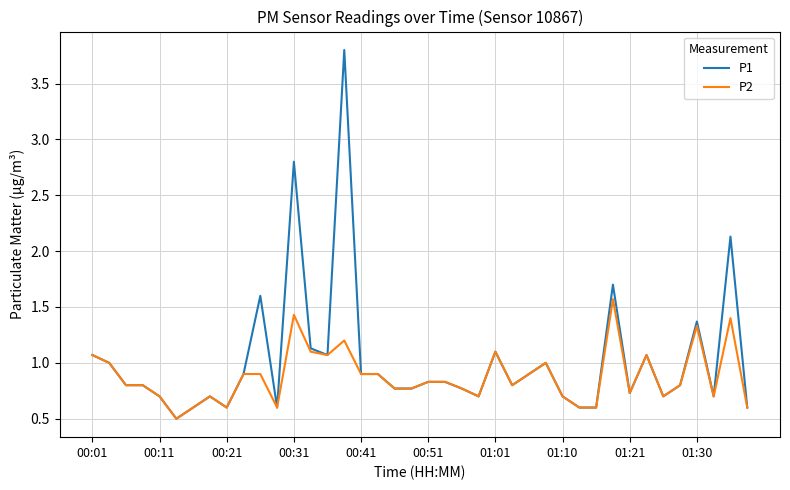

Rank the series by their average value, from highest to lowest.

P1, P2